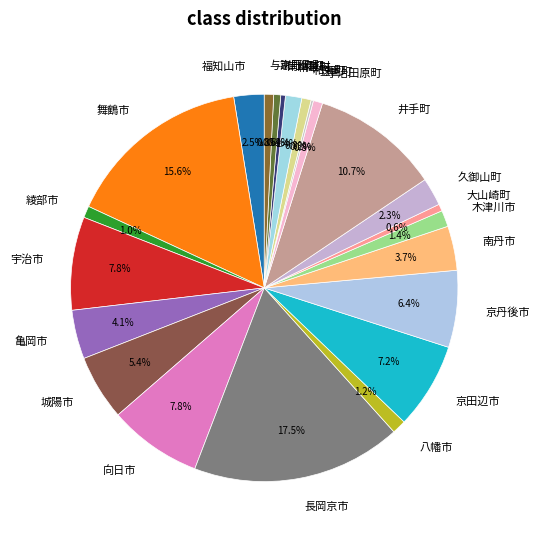

Between 大山崎町 and 向日市, which is larger?

向日市